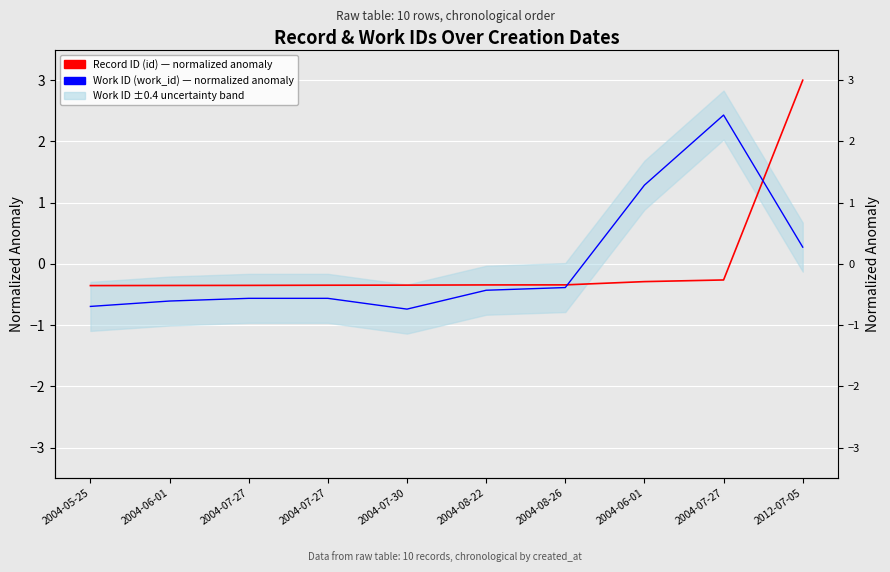

True or false: Record ID (id) — normalized anomaly has more than 1 points higher than both neighbors.

False